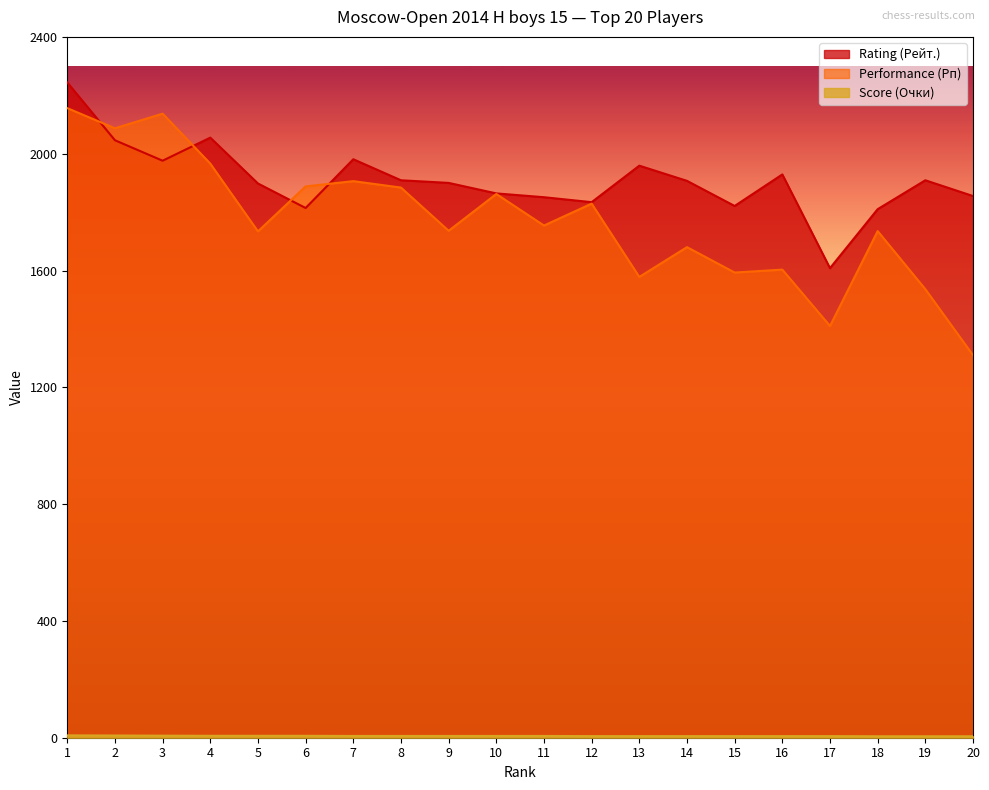

Reading left to right, extract all data points from this chart.

Rating (Рейт.): 1=2244.0	2=2046.0	3=1976.0	4=2055.0	5=1898.0	6=1814.0	7=1981.0	8=1909.0	9=1900.0	10=1864.0	11=1851.0	12=1834.0	13=1959.0	14=1907.0	15=1821.0	16=1929.0	17=1608.0	18=1810.0	19=1909.0	20=1855.0
Performance (Рп): 1=2156.0	2=2087.0	3=2137.0	4=1966.0	5=1734.0	6=1888.0	7=1906.0	8=1884.0	9=1736.0	10=1862.0	11=1754.0	12=1829.0	13=1578.0	14=1680.0	15=1593.0	16=1603.0	17=1410.0	18=1735.0	19=1536.0	20=1310.0
Score (Очки): 1=8.0	2=7.5	3=7.0	4=6.5	5=6.5	6=6.5	7=6.0	8=6.0	9=6.0	10=6.0	11=6.0	12=5.5	13=5.5	14=5.5	15=5.5	16=5.5	17=5.5	18=5.0	19=5.0	20=5.0